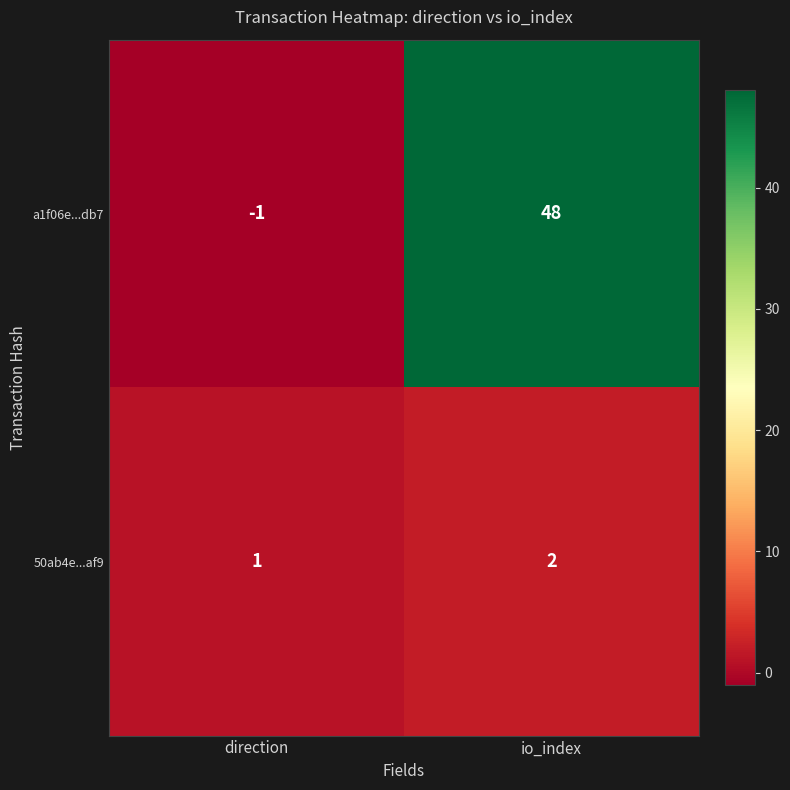

Reading left to right, what are all the values shown in this chart?

a1f06e...db7: direction=-1	io_index=48
50ab4e...af9: direction=1	io_index=2